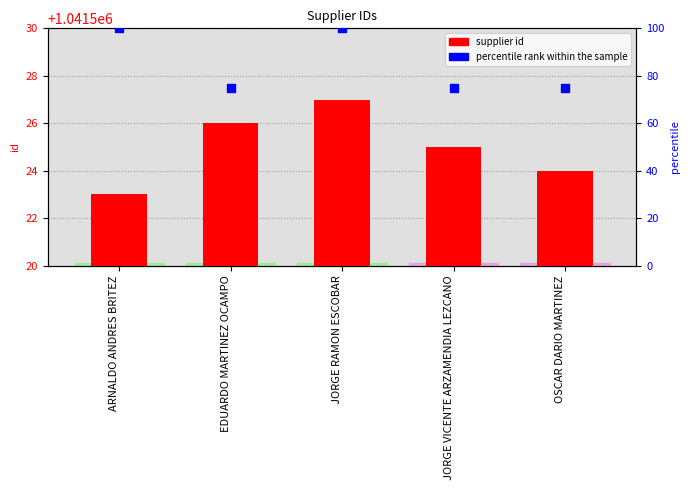

What are all the series names shown in the legend?

supplier id, percentile rank within the sample